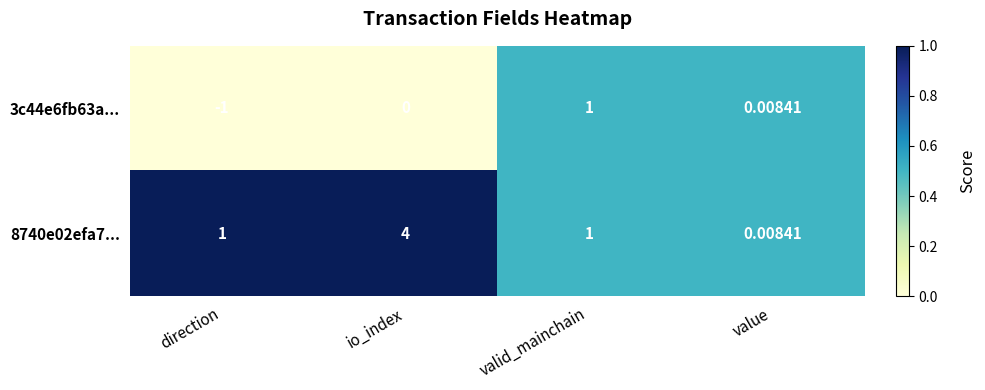

At which label does 3c44e6fb63a... reach its minimum?

direction